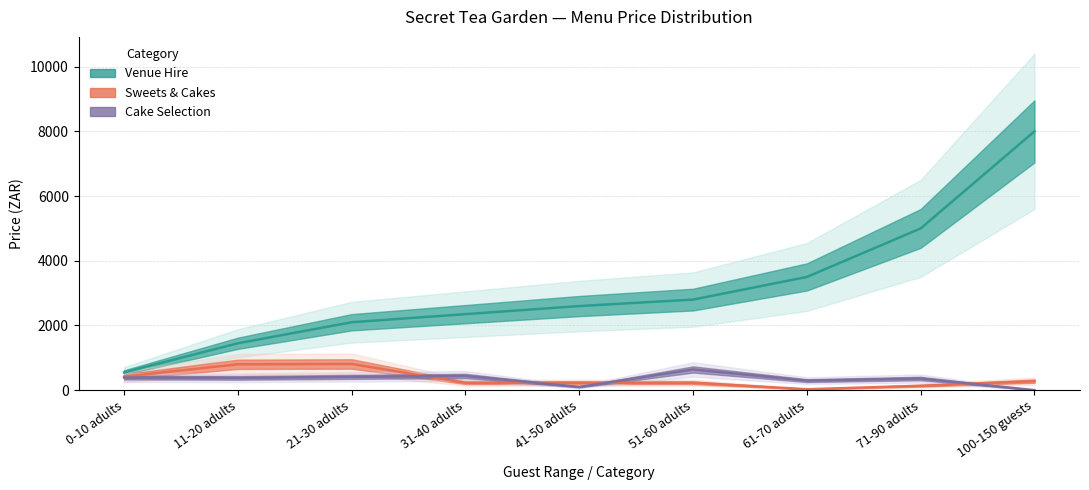

How many data points in Cake Selection are above 380?

4